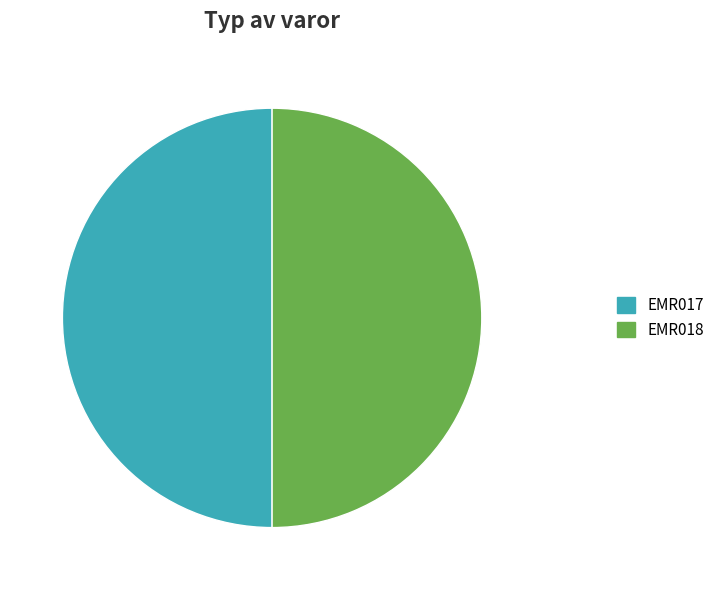

Combined, do EMR017 and EMR018 account for over 50%?

Yes